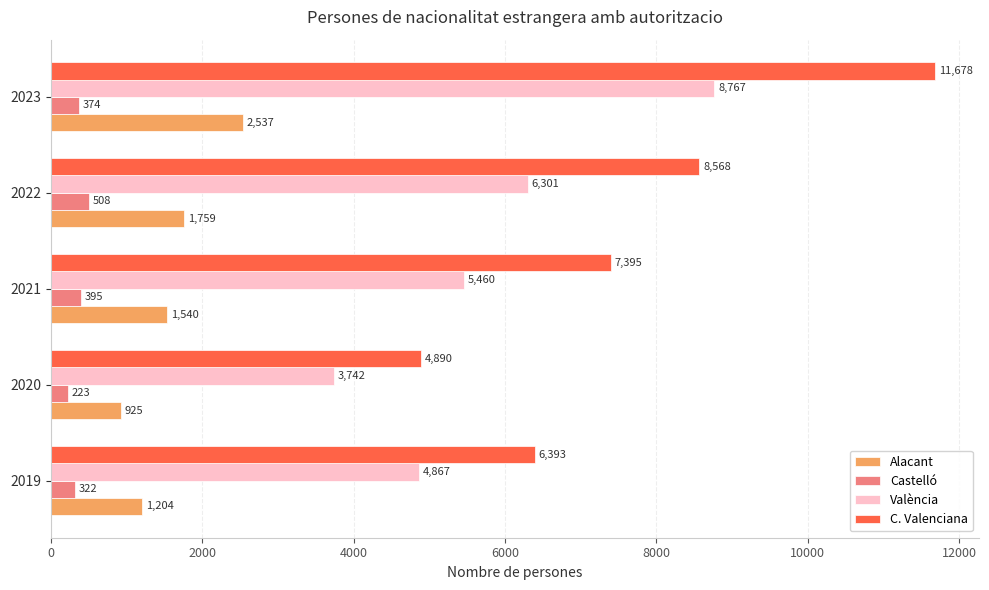

What is the total value across all series at 2022?

17136